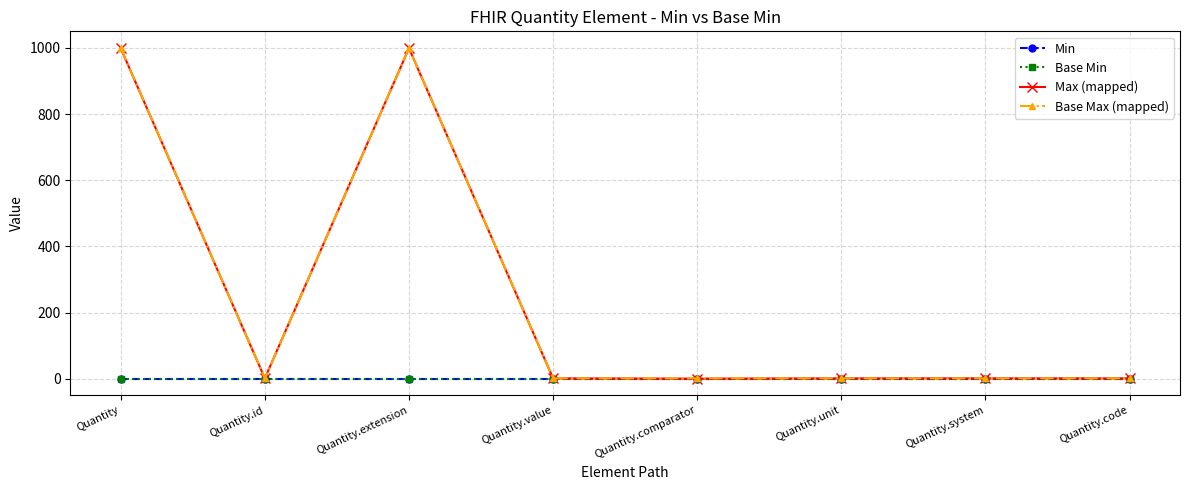

How many lines are shown in the chart?

4